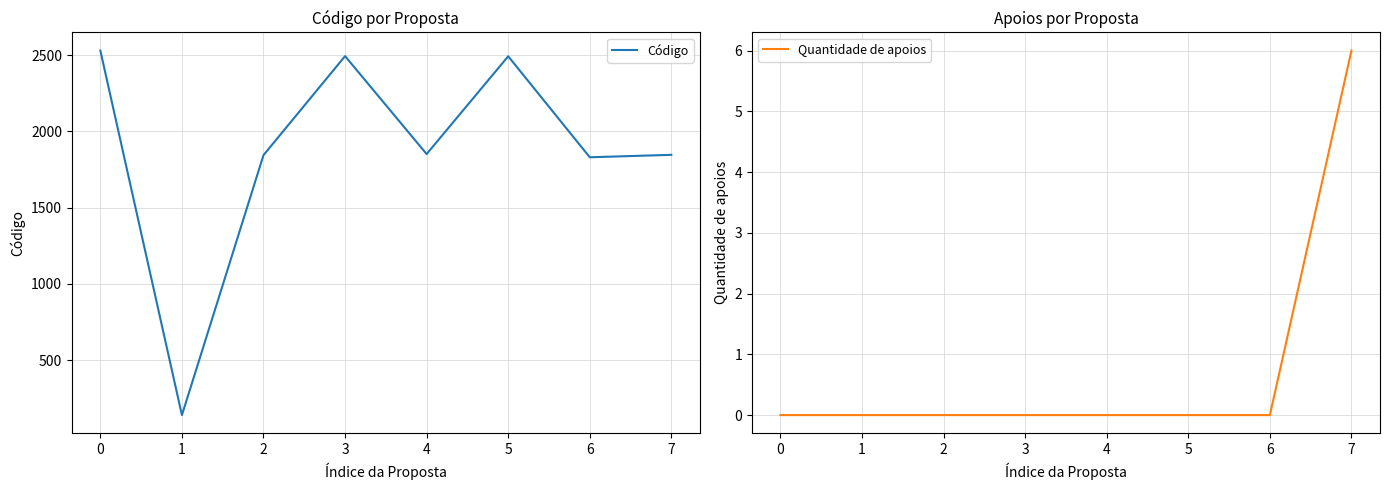

Where is the first local maximum for Código?

3